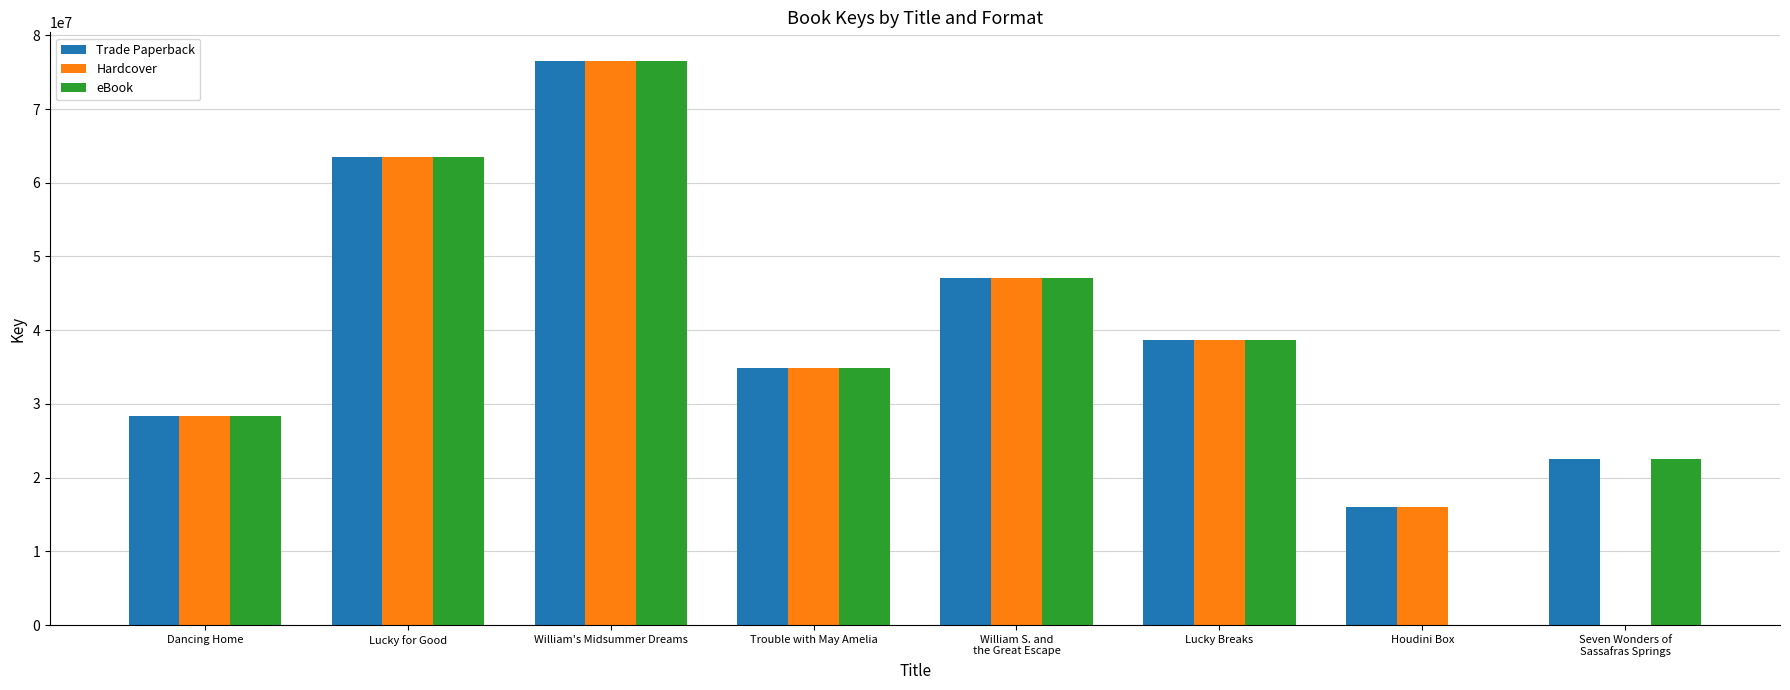

True or false: eBook has a value of 38603362 at Lucky Breaks.

True